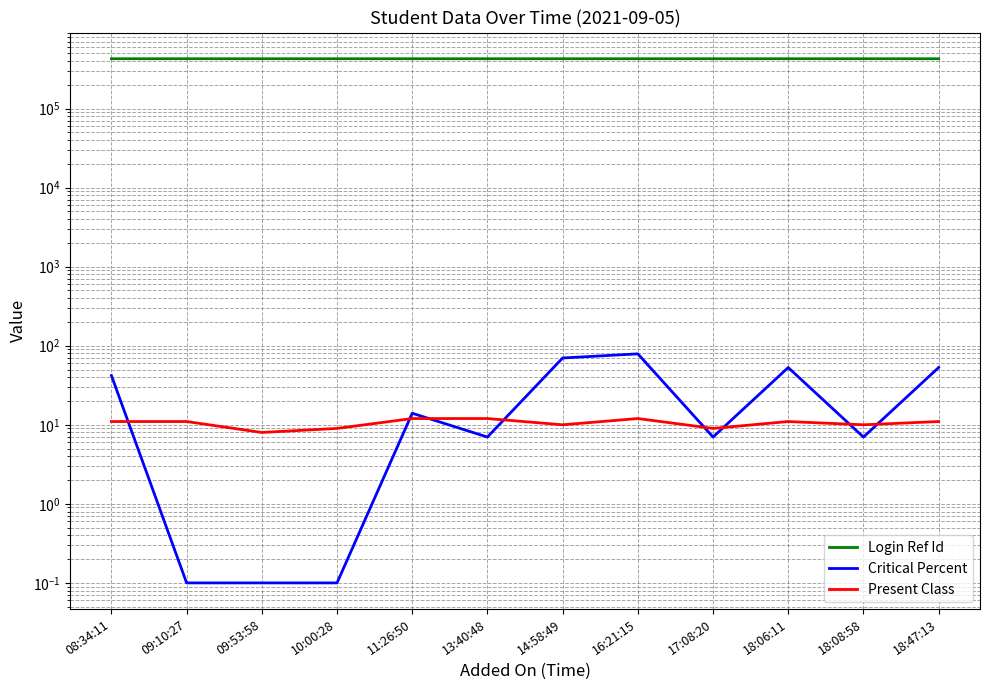

At which category does the chart reach its peak across all series?

18:47:13